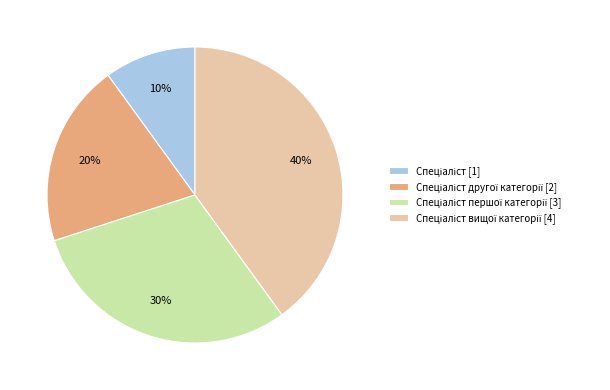

Is there a majority slice in this chart?

No